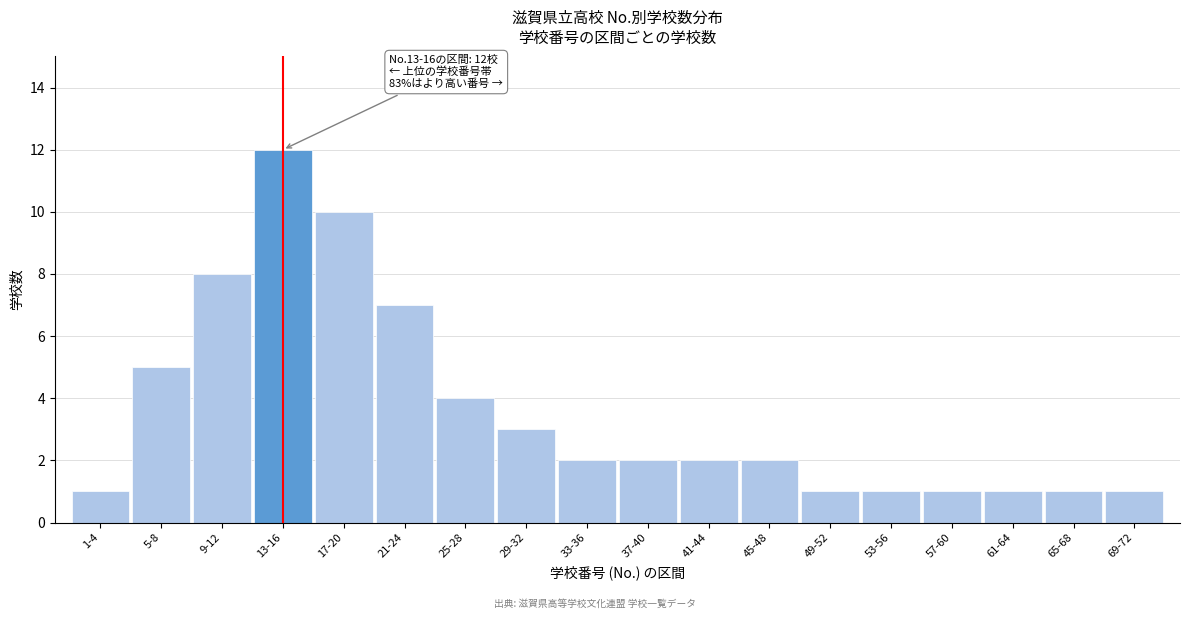

Reading right to left, transcribe all the data shown in this chart.

69-72=1	65-68=1	61-64=1	57-60=1	53-56=1	49-52=1	45-48=2	41-44=2	37-40=2	33-36=2	29-32=3	25-28=4	21-24=7	17-20=10	13-16=12	9-12=8	5-8=5	1-4=1